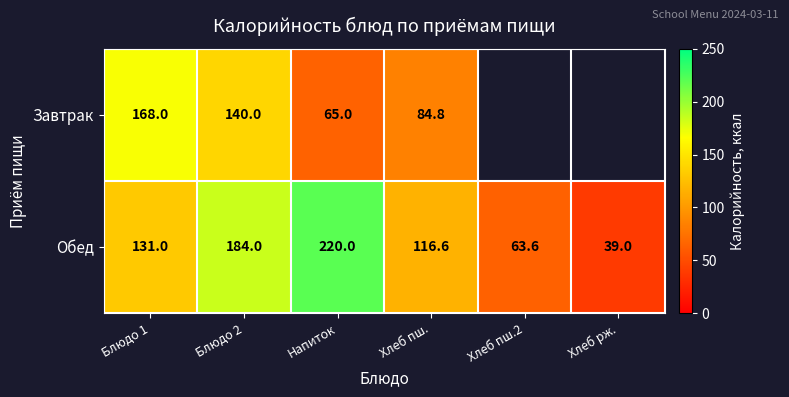

Is it true that Завтрак equals 219.5 at Блюдо 2?

False